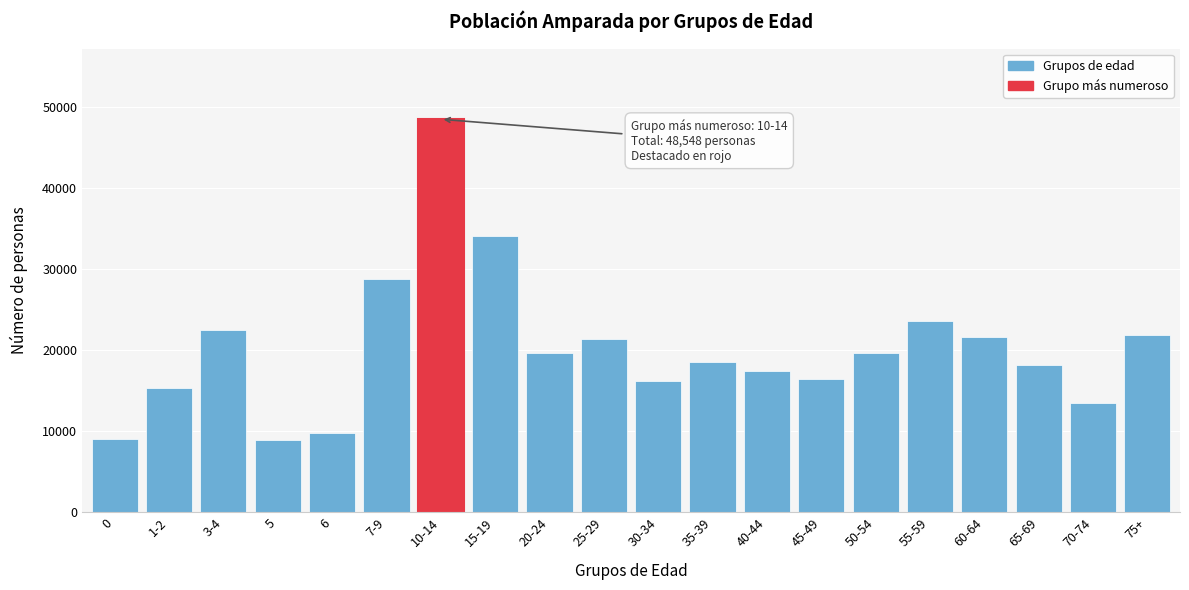

What is the difference between the maximum and minimum values?

39635